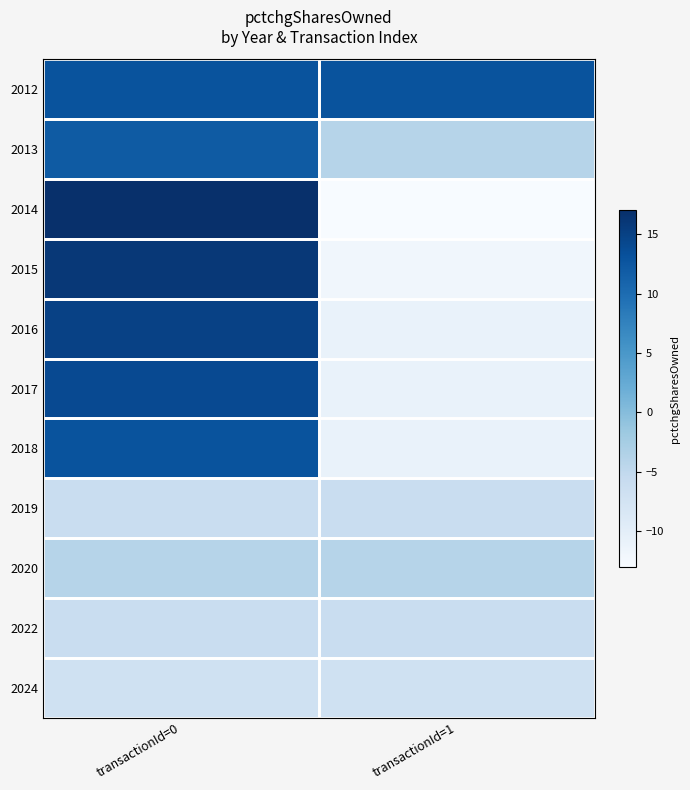

Reading right to left, extract all data points from this chart.

2012: transactionId=1=13	transactionId=0=13
2013: transactionId=1=-4	transactionId=0=12
2014: transactionId=1=-13	transactionId=0=17
2015: transactionId=1=-12	transactionId=0=16
2016: transactionId=1=-11	transactionId=0=15
2017: transactionId=1=-11	transactionId=0=14
2018: transactionId=1=-11	transactionId=0=13
2019: transactionId=1=-6	transactionId=0=-6
2020: transactionId=1=-4	transactionId=0=-4
2022: transactionId=1=-6	transactionId=0=-6
2024: transactionId=1=-7	transactionId=0=-7